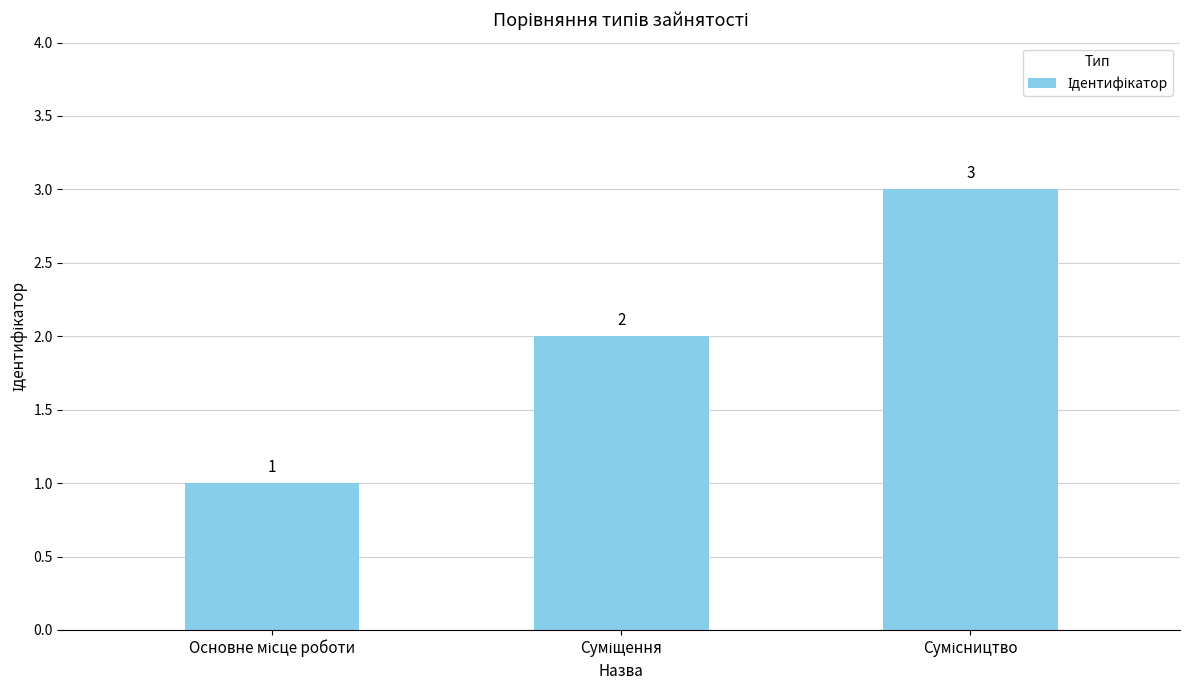

What is the sum of all values?

6